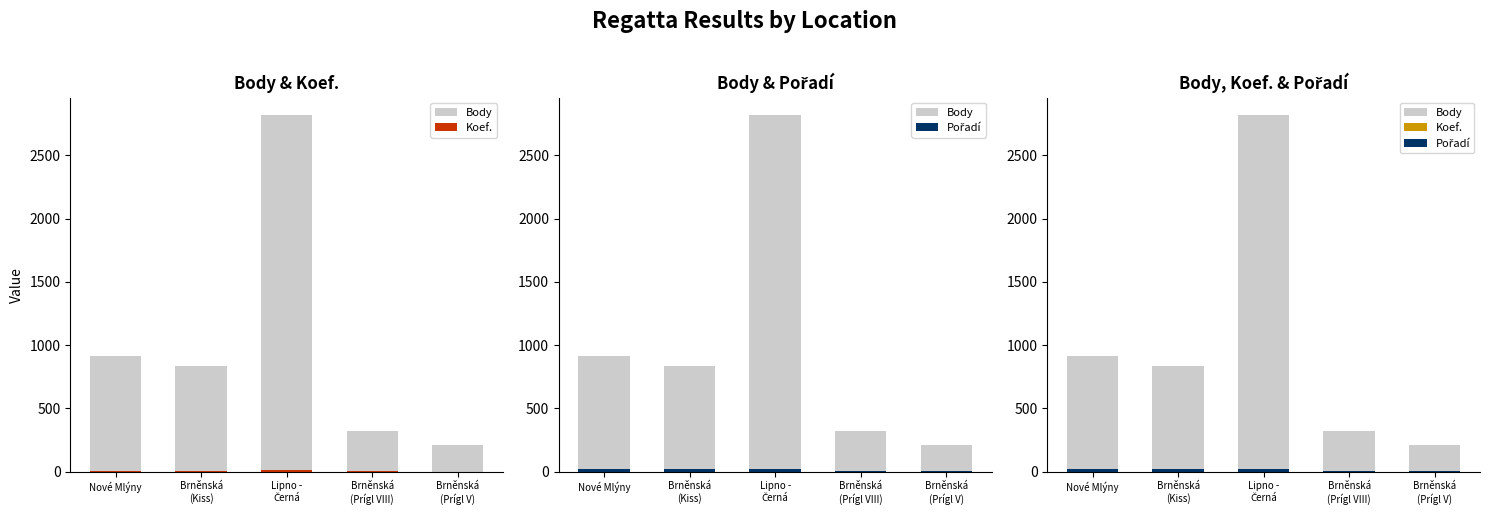

What is the difference between the second highest and minimum values in the Pořadí series?

16